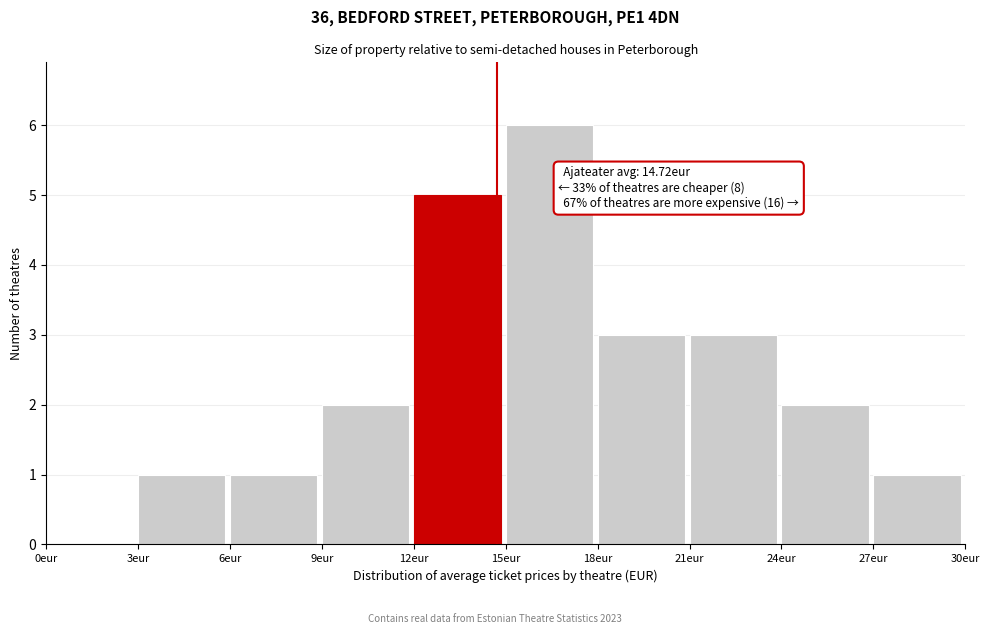

Over which range of the x-axis is the bar tallest?

15 to 18